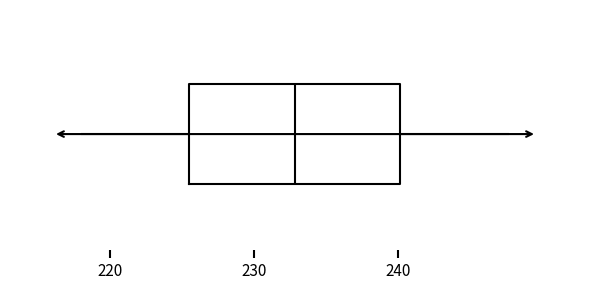

Where does the median line of the box sit on the x-axis? The values are not printed on the chart, so give them approximately, as read against the axis.

233